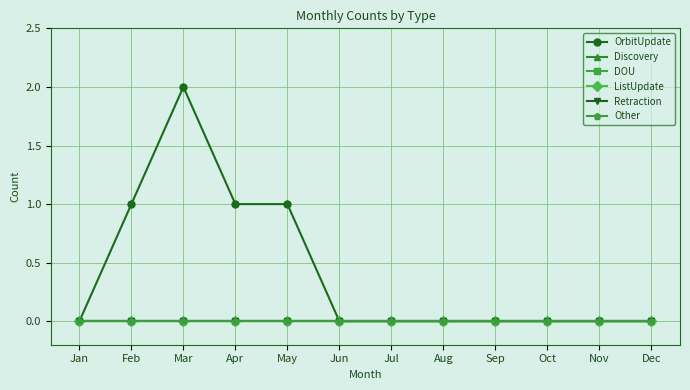

Rank the categories by Discovery value from lowest to highest.

Jan, Feb, Mar, Apr, May, Jun, Jul, Aug, Sep, Oct, Nov, Dec